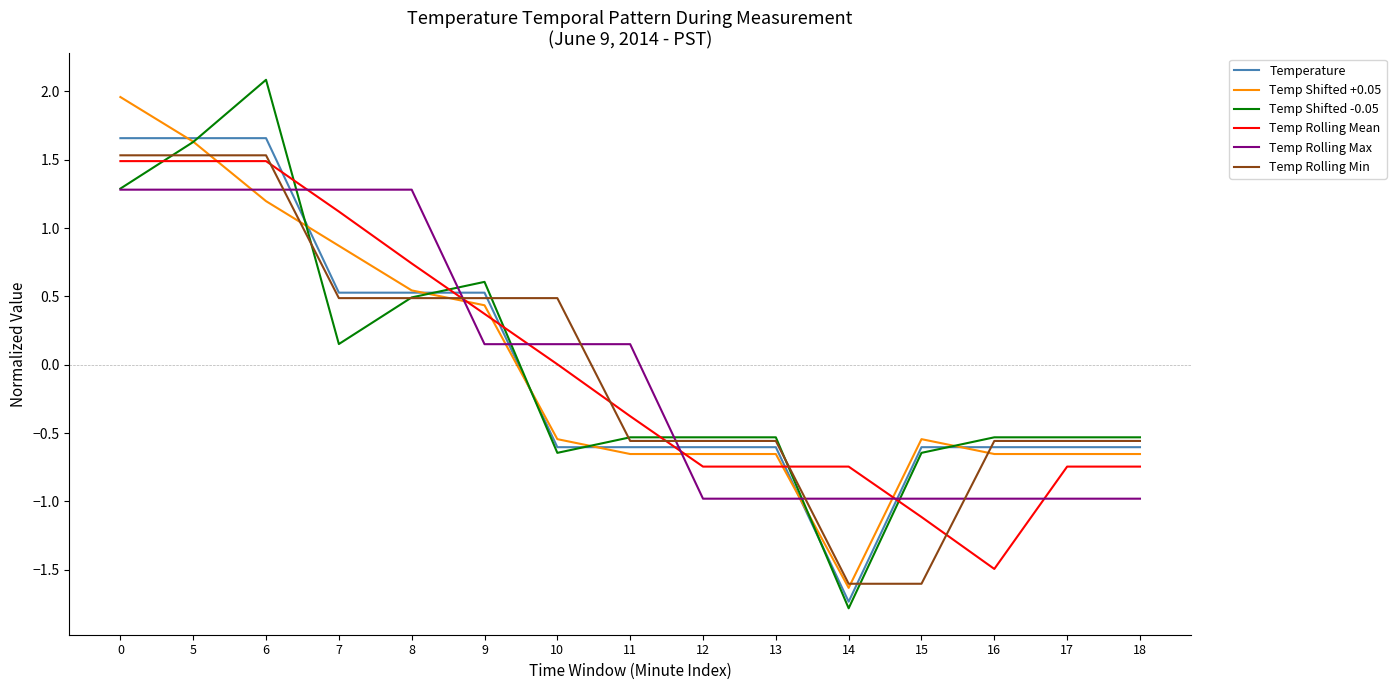

What is the total value across all series at 18?

-4.1